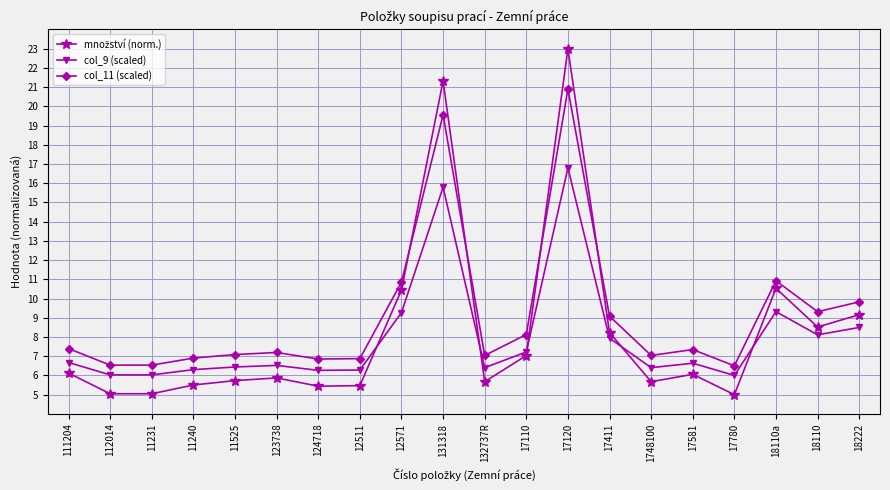

What is the value of the col_11 (scaled) point at the 20th from the left?

9.8